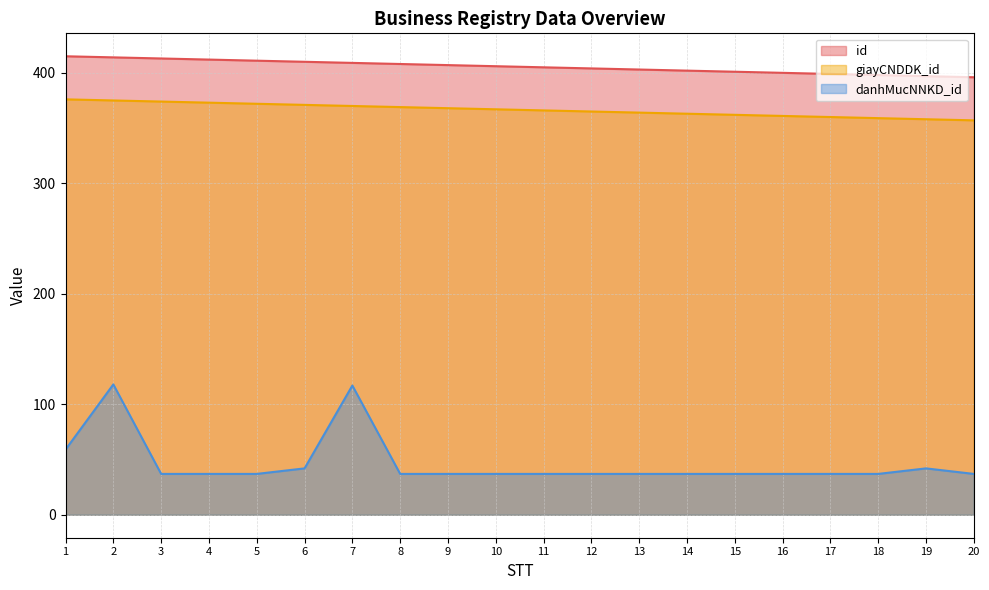

Rank the series by their maximum value, from lowest to highest.

danhMucNNKD_id, giayCNDDK_id, id